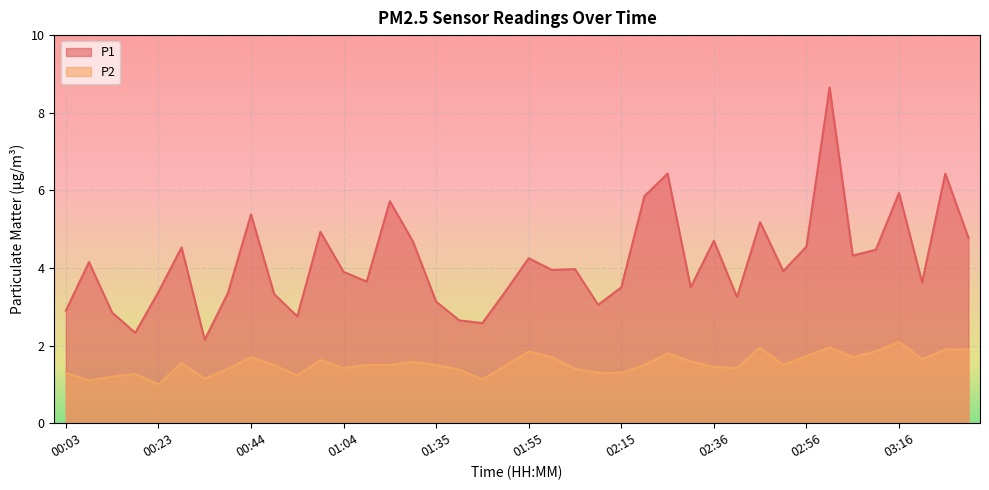

Between 03:01 and 01:09, which is larger?

03:01